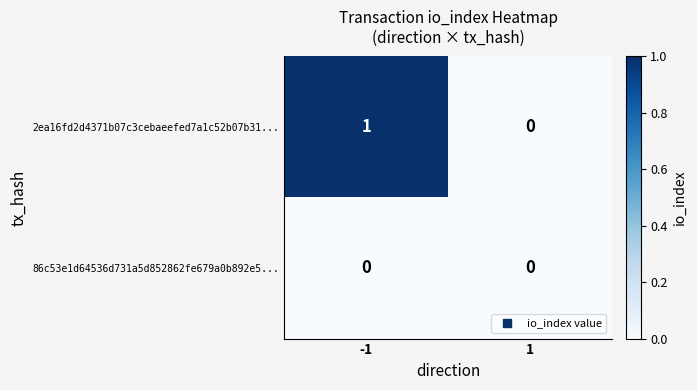

How many data points in 2ea16fd2d4371b07c3cebaeefed7a1c52b07b31... are less than 1?

1